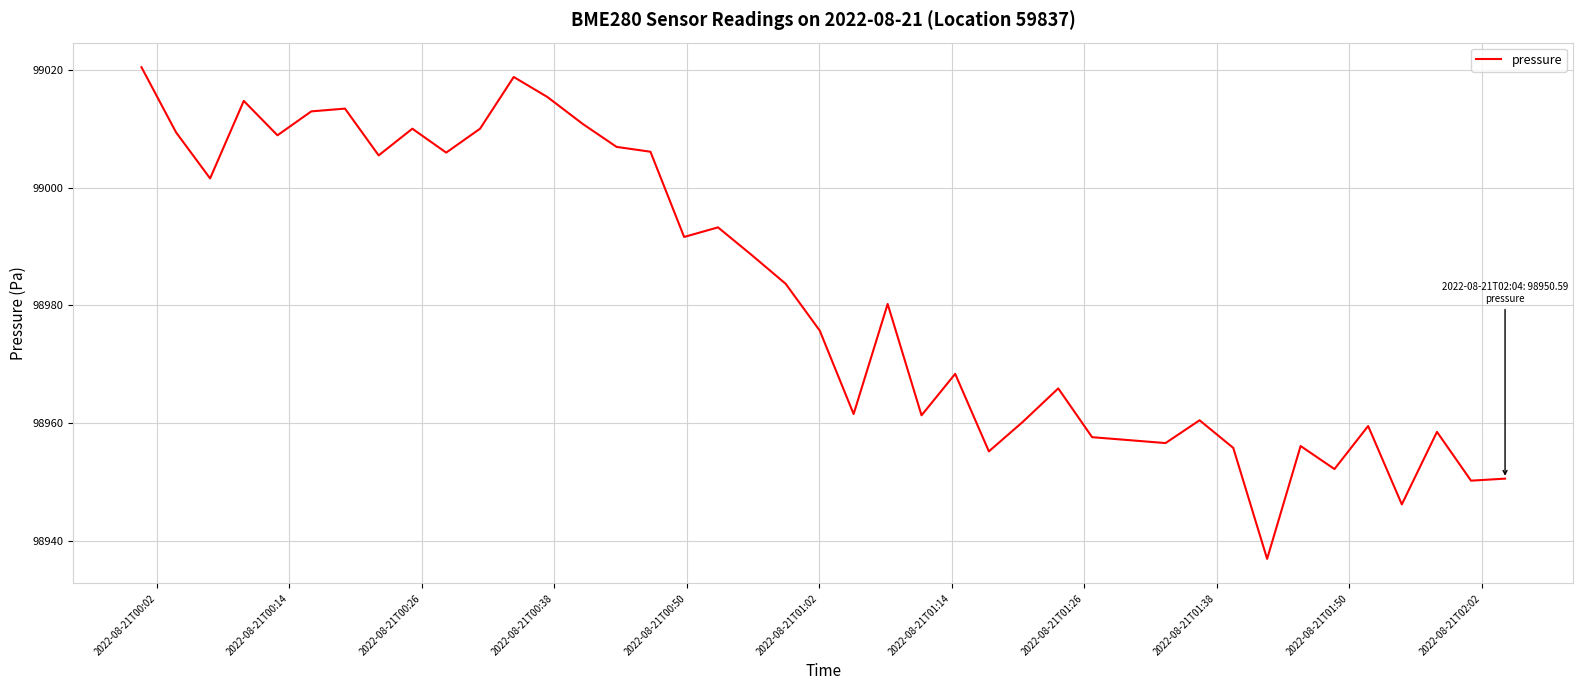

Count the number of values greater than 98983.

20